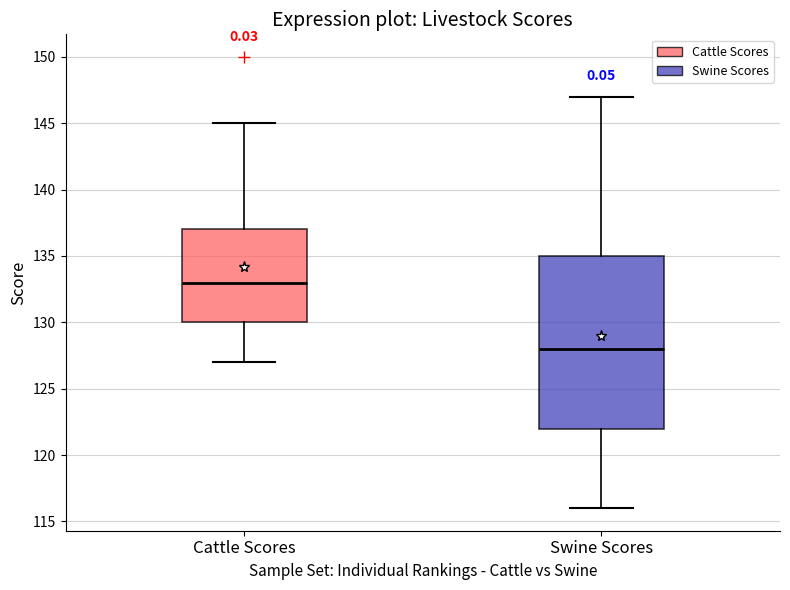

Where does the lower whisker of the box for Swine Scores end on the y-axis? The values are not printed on the chart, so give them approximately, as read against the axis.

116